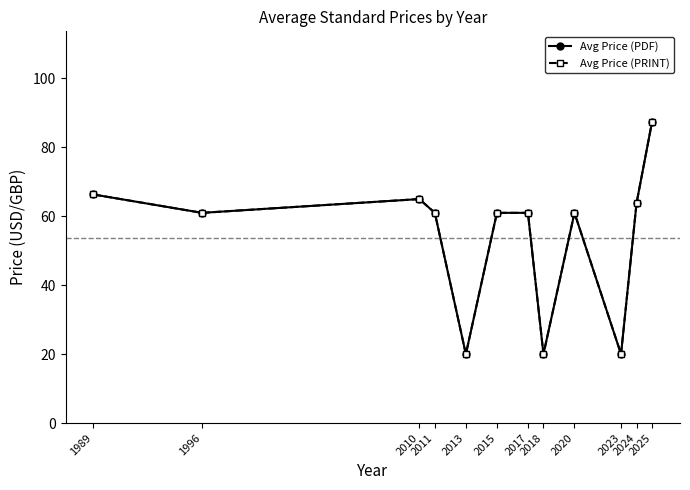

Is it true that Avg Price (PDF) equals 20.0 at 2018?

True